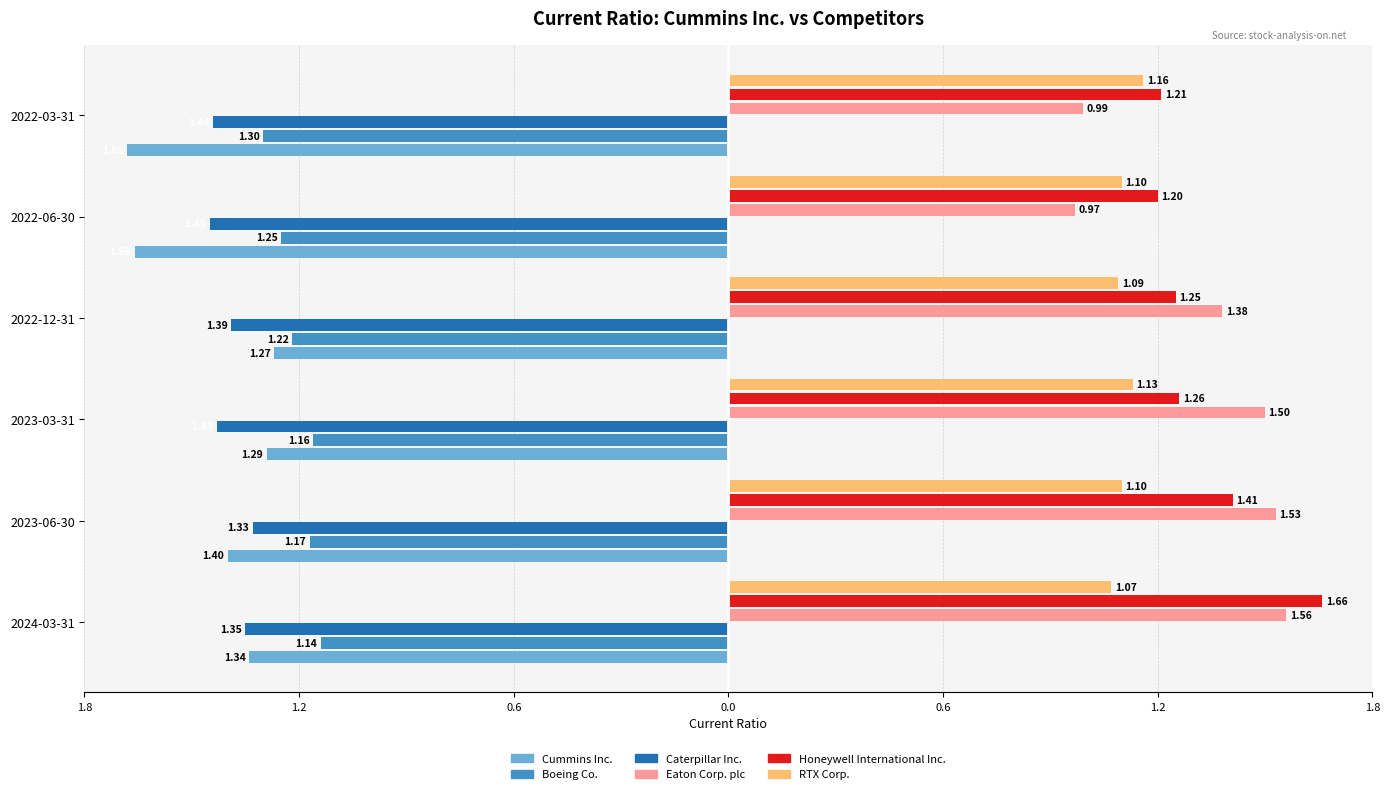

What are all the series names shown in the legend?

Cummins Inc., Boeing Co., Caterpillar Inc., Eaton Corp. plc, Honeywell International Inc., RTX Corp.